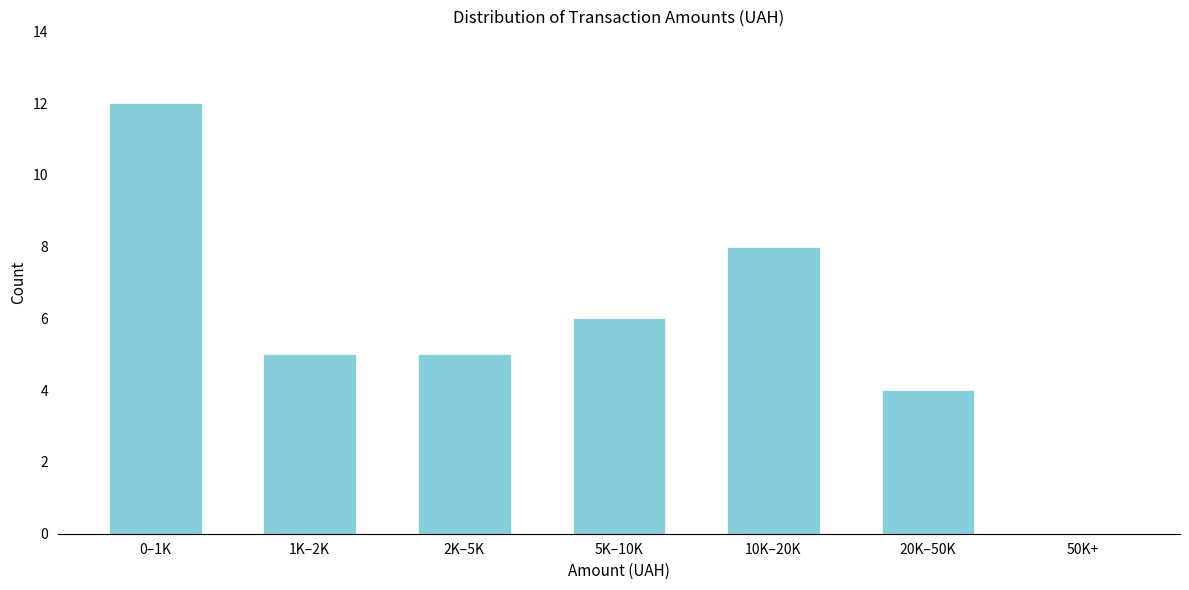

Reading left to right, transcribe all the data shown in this chart.

0–1K=12	1K–2K=5	2K–5K=5	5K–10K=6	10K–20K=8	20K–50K=4	50K+=0